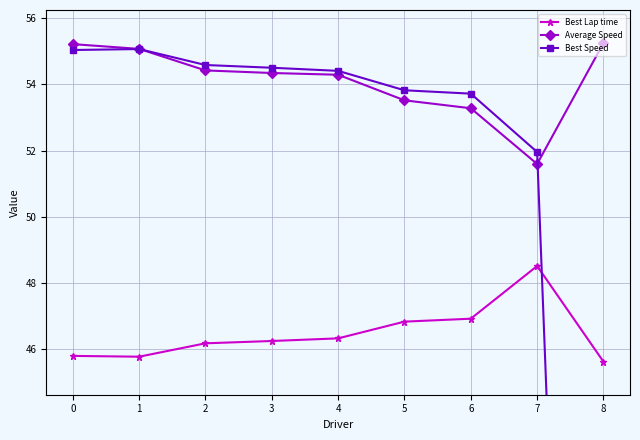

At how many categories does at least one series exceed 41?

9